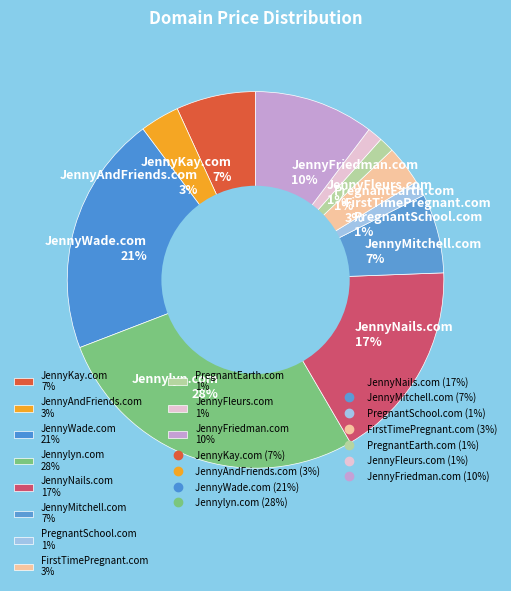

To the nearest percent, what is the average slice percentage?

9%